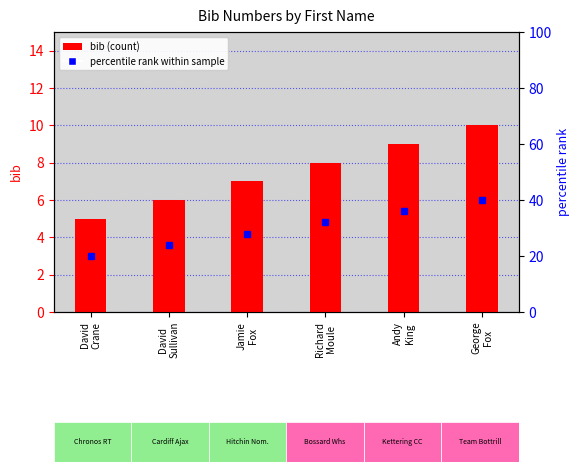

What is the change in value from Richard
Moule to George
Fox?

+2